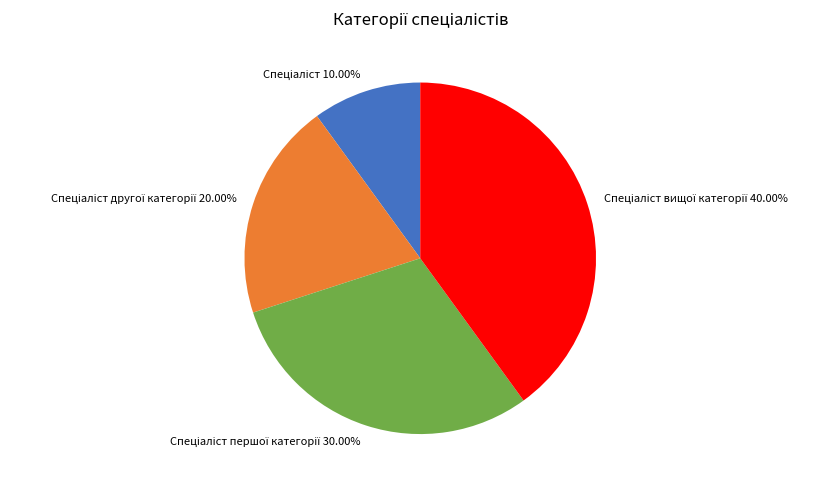

Count the number of slices in the pie.

4